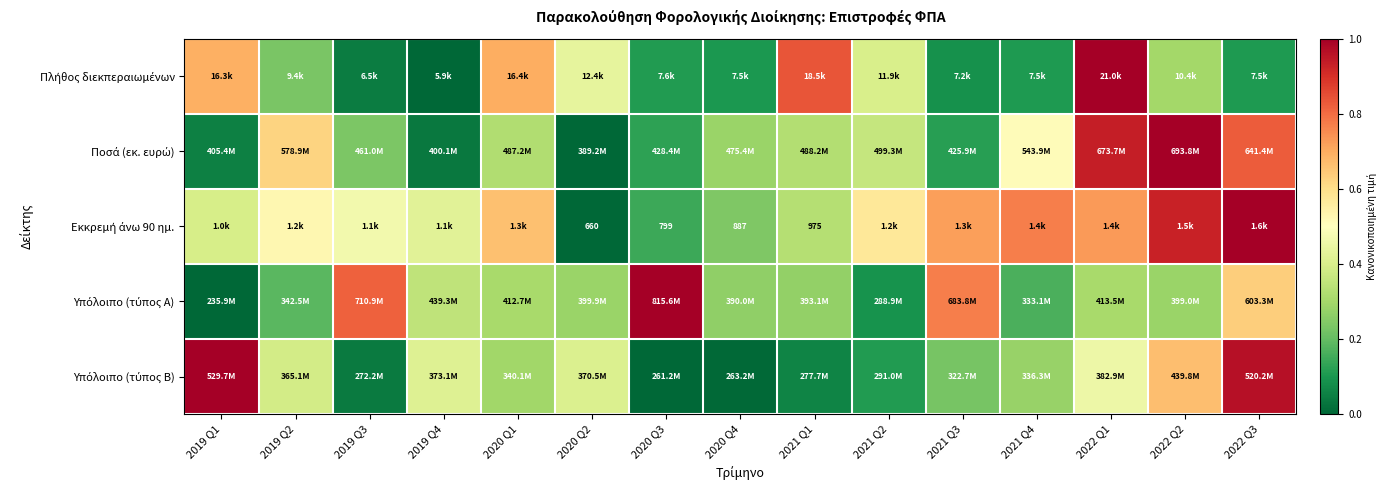

Rank the categories by Εκκρεμή άνω 90 ημ. value from highest to lowest.

2022 Q3, 2022 Q2, 2021 Q4, 2022 Q1, 2021 Q3, 2020 Q1, 2021 Q2, 2019 Q2, 2019 Q3, 2019 Q4, 2019 Q1, 2021 Q1, 2020 Q4, 2020 Q3, 2020 Q2